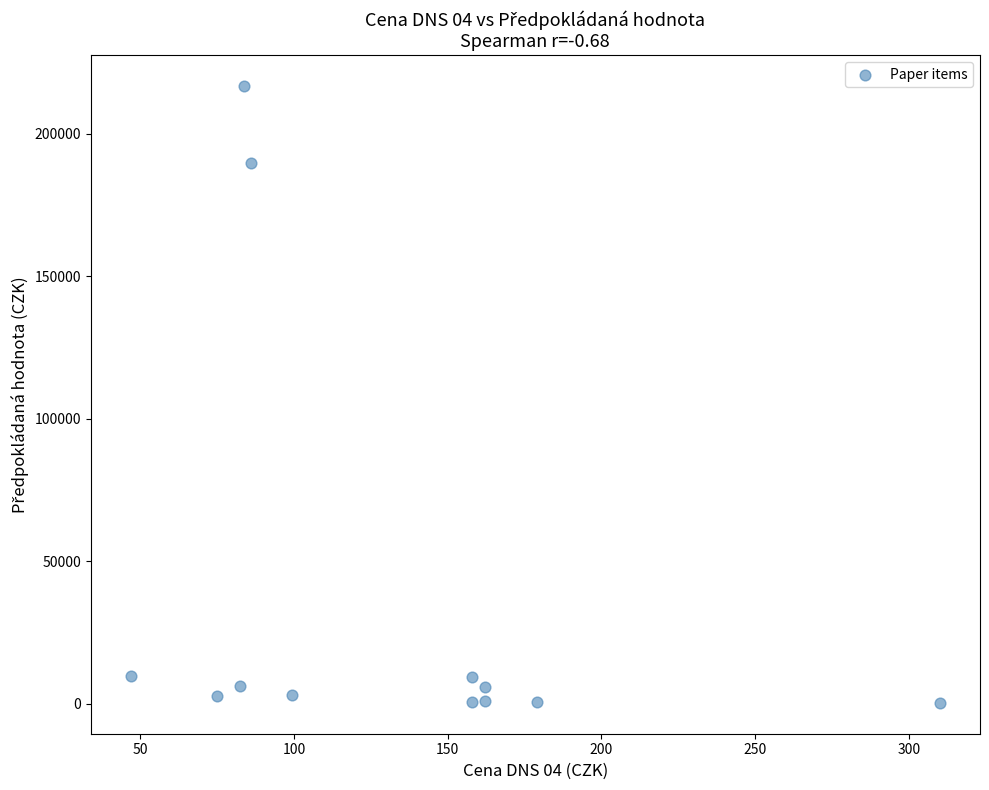

What Y value in the scatter plot is closest to 108595?

189839.0